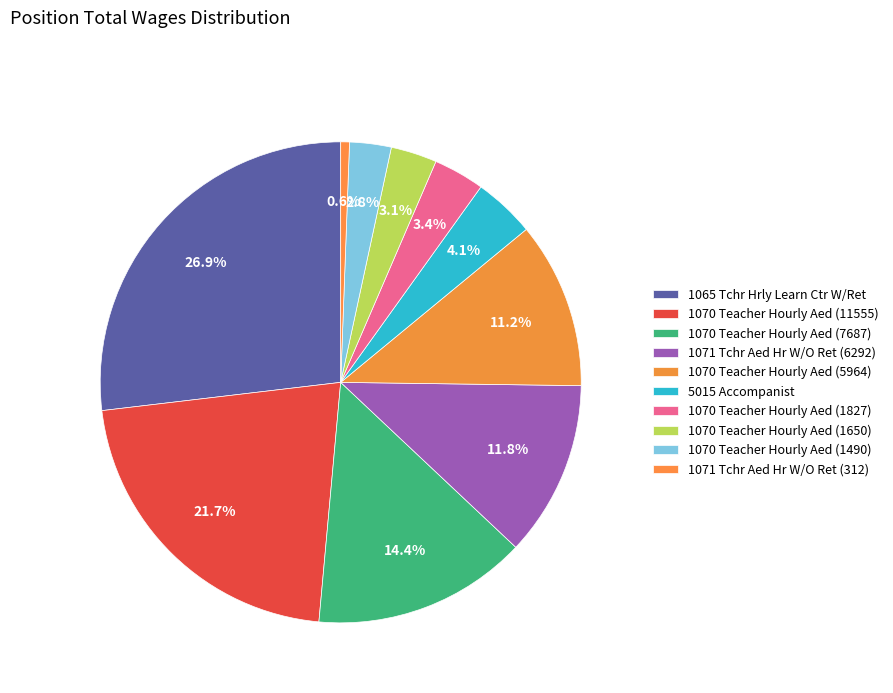

Is it true that 1070 Teacher Hourly Aed (5964) is 11% of the pie?

True